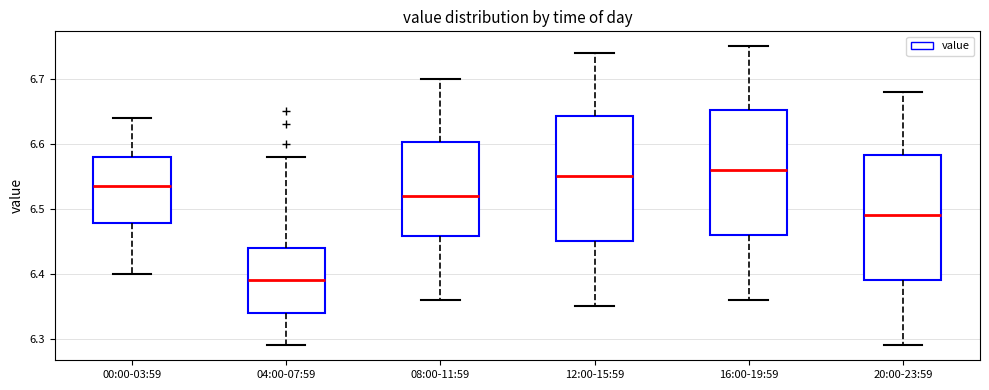

Where does the upper whisker of the box for 12:00-15:59 end on the y-axis? The values are not printed on the chart, so give them approximately, as read against the axis.

6.74